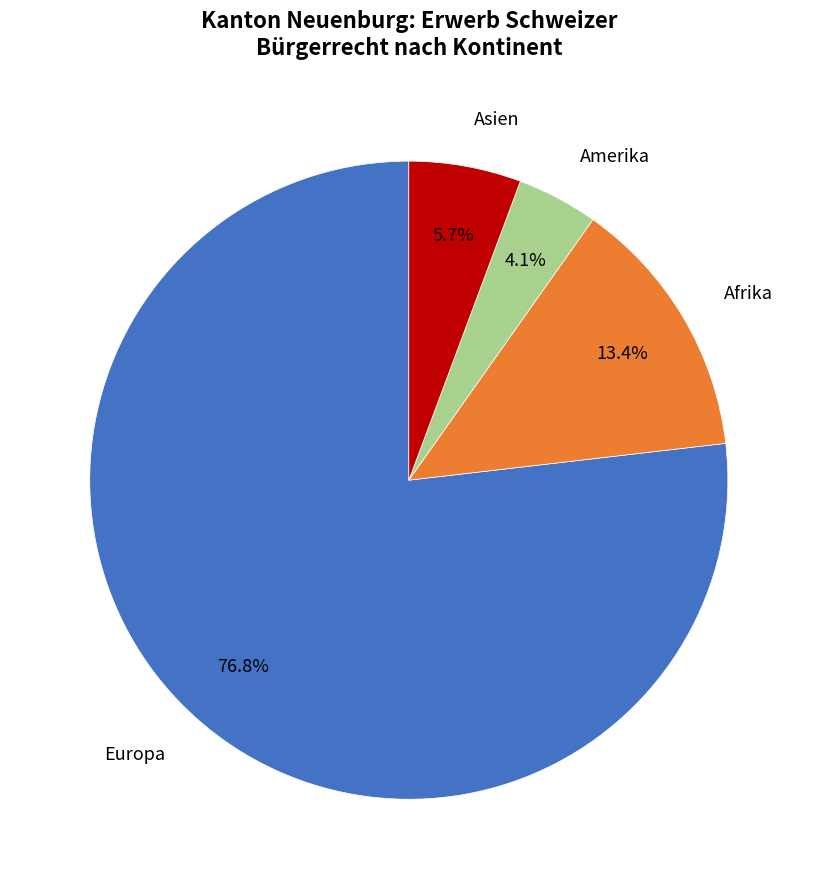

Is there any slice that represents more than half of the pie?

Yes